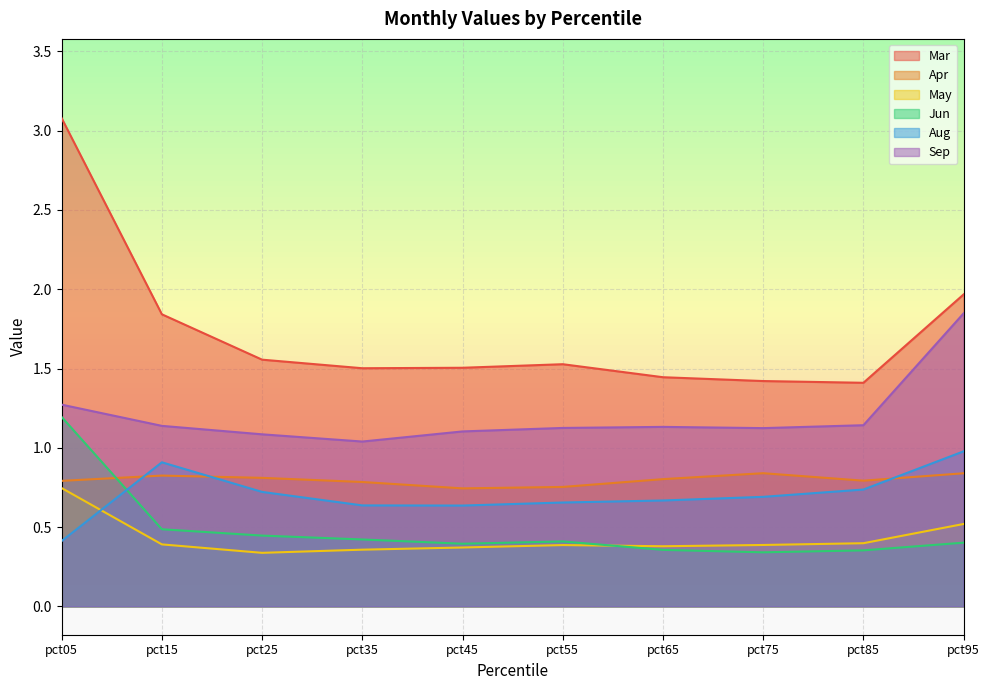

True or false: Aug and Sep cross at least once.

False